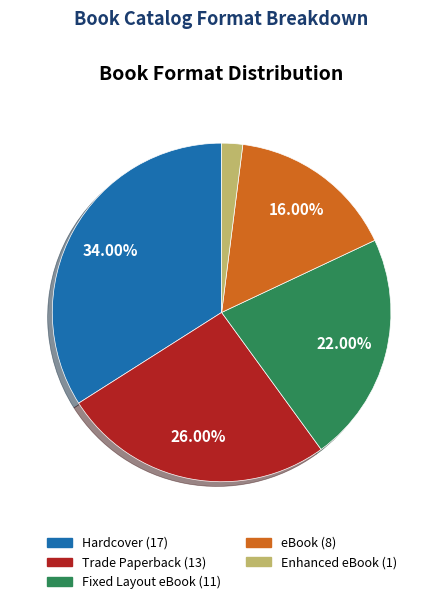

How many segments does this pie chart have?

5